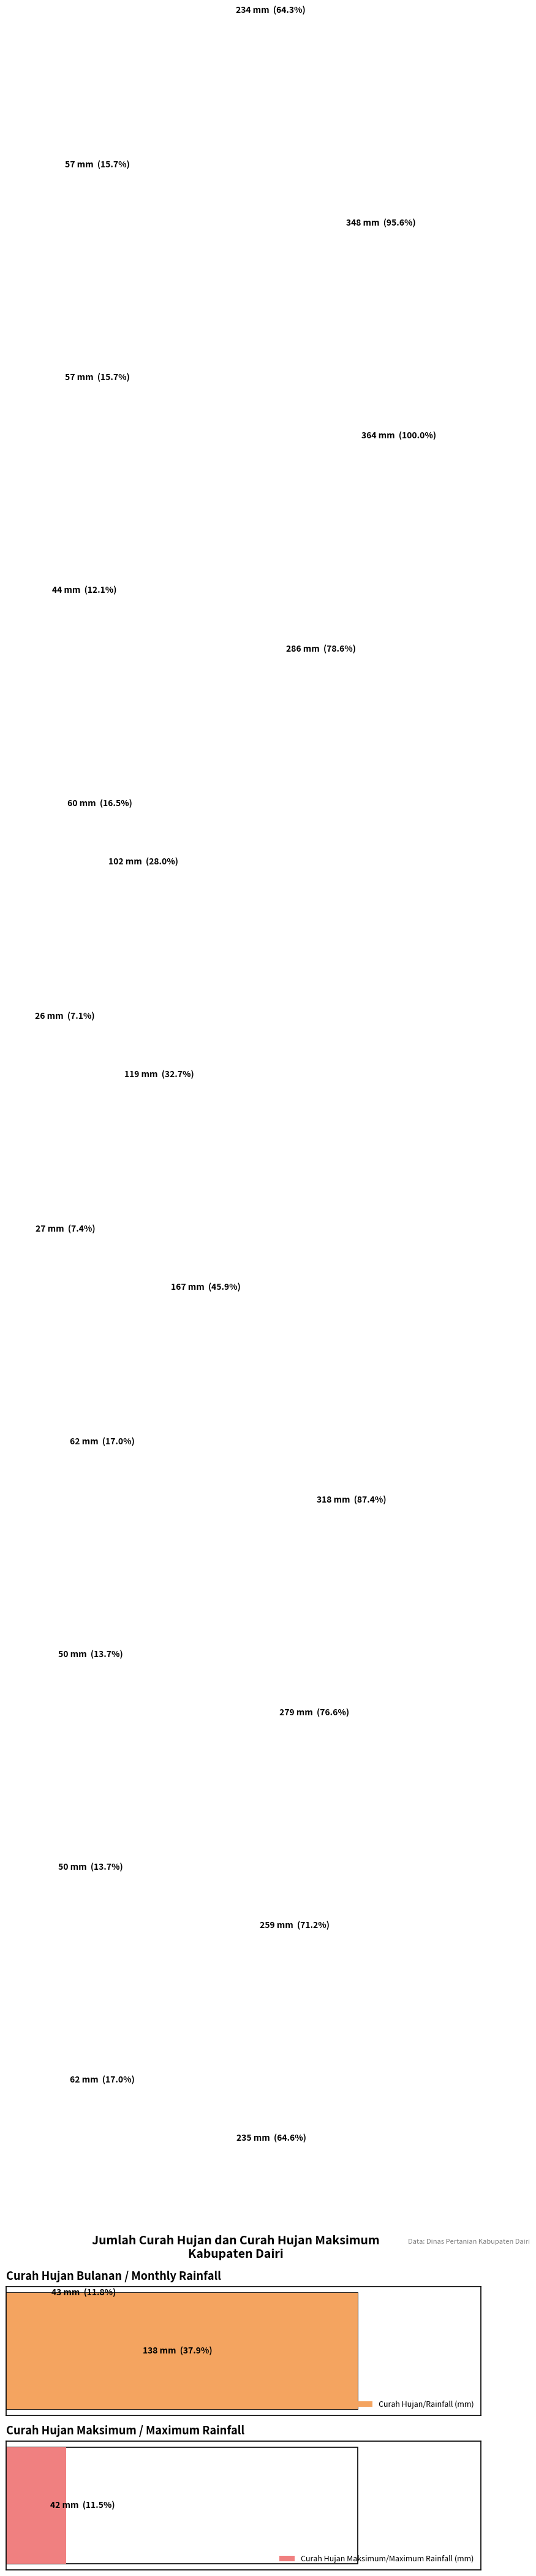

What is the difference between the second highest and second lowest values in the Curah Hujan/Rainfall (mm) series?

229